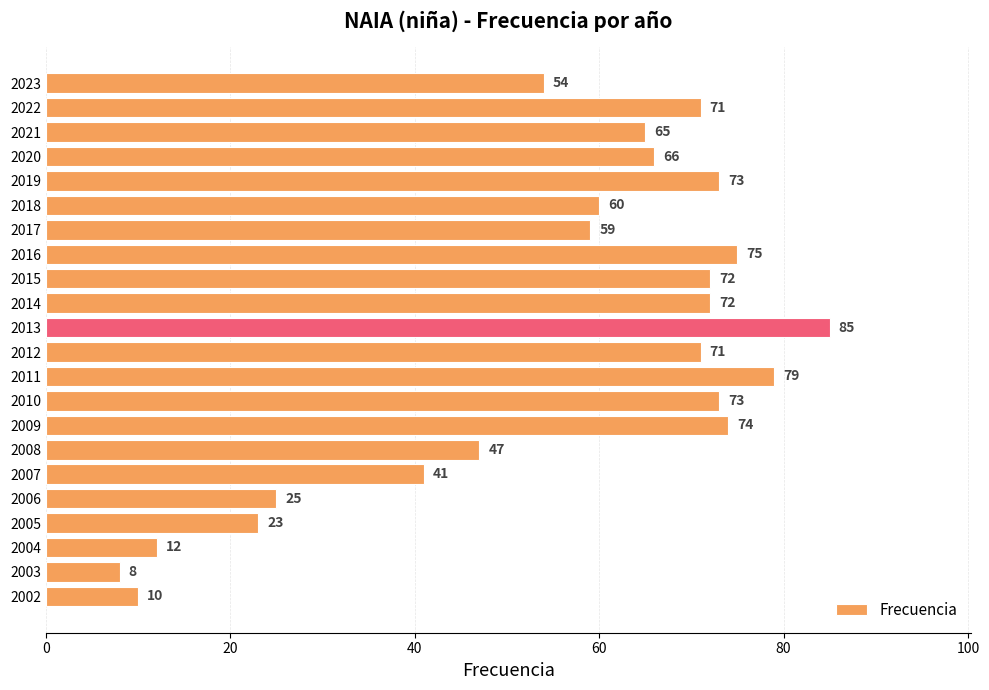

How many data points does each series have?

22